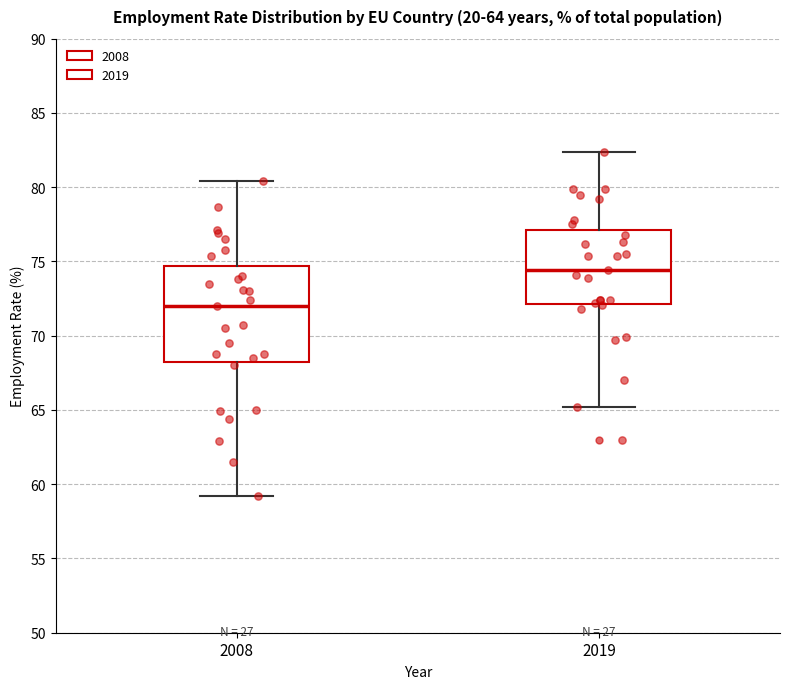

Reading left to right, read every box against the y-axis: the position of its median line, the range the box covers, and the ends of its whiskers. The values are not printed on the chart, so give them approximately, as read against the axis.

2008: median 72.0, box 68.5 to 74.5, whiskers 59.0 to 80.5
2019: median 74.5, box 72.0 to 77.0, whiskers 65.0 to 82.5